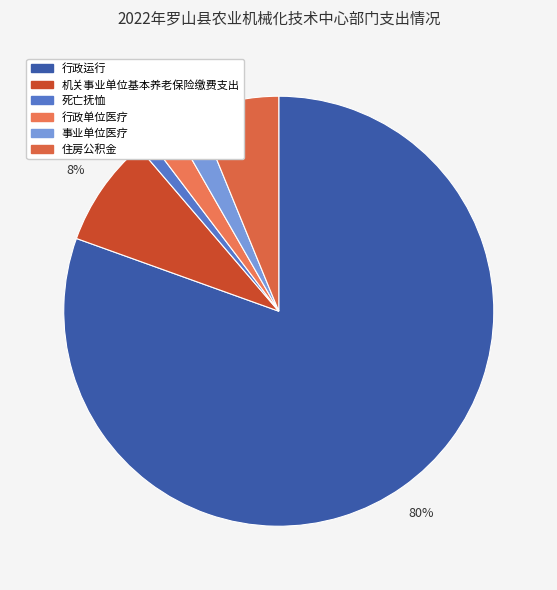

How many slices are in this pie chart?

6